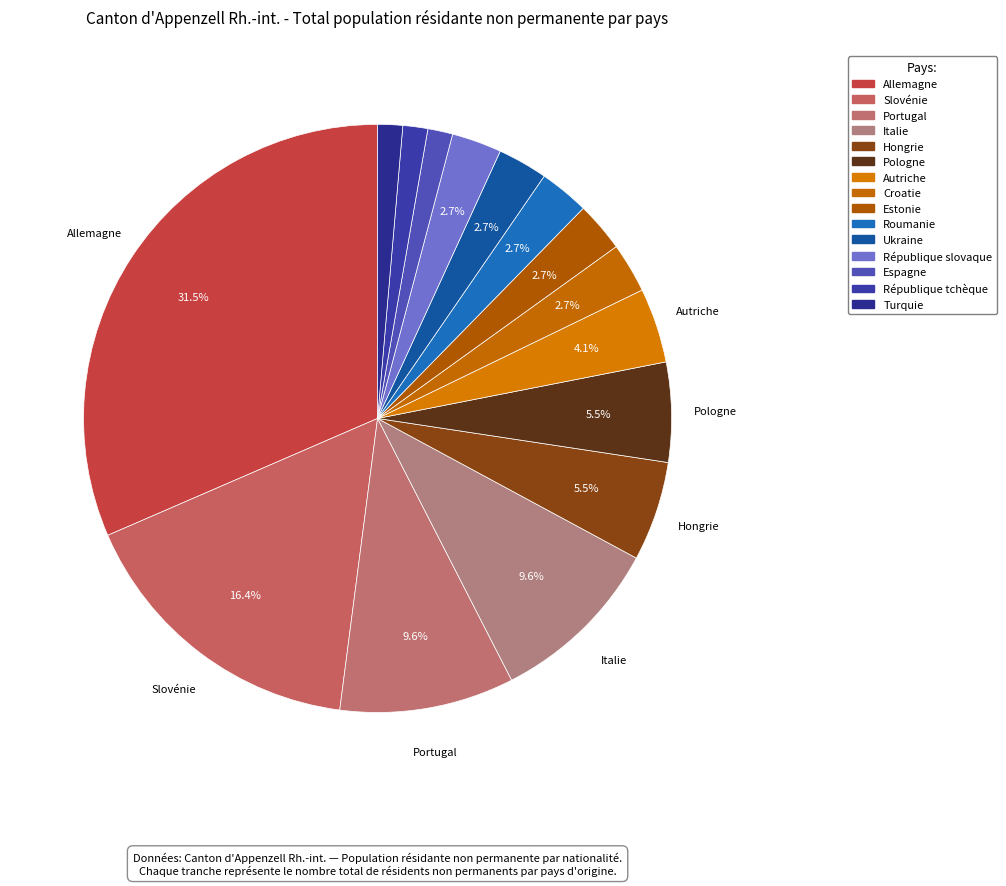

Is there any slice that represents more than half of the pie?

No